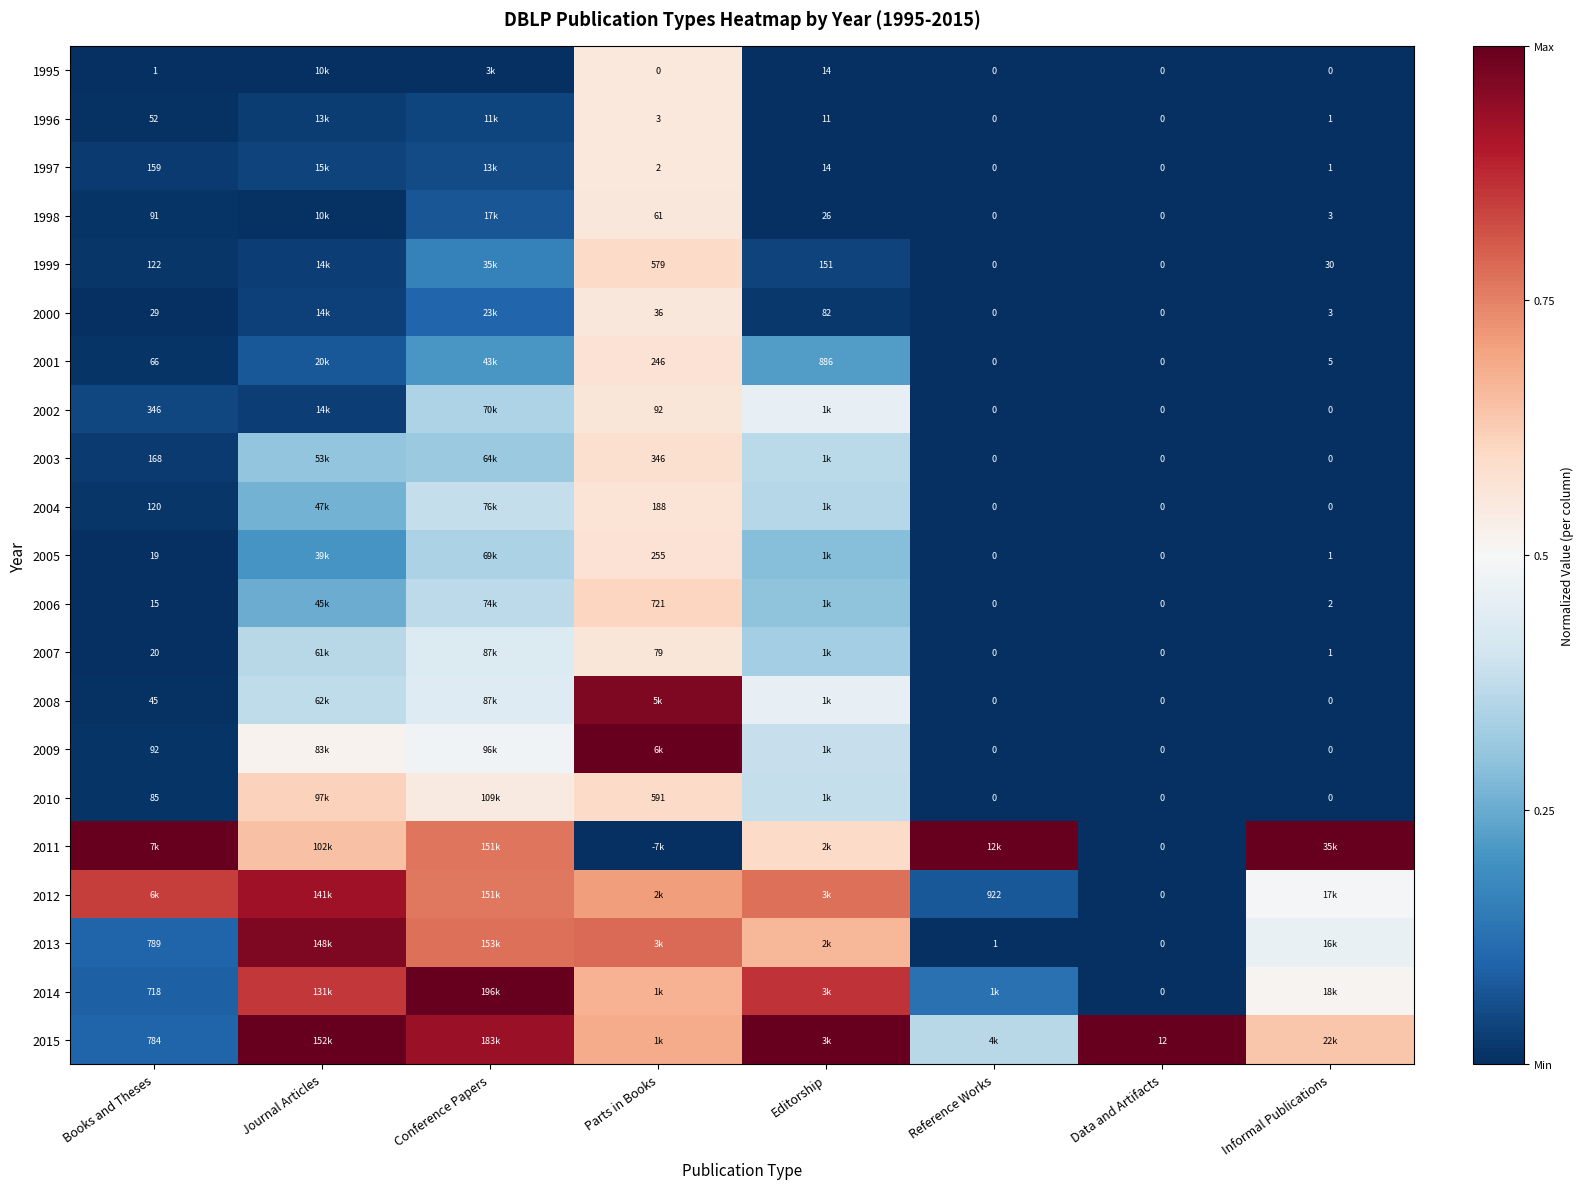

What is the difference between the maximum and minimum values in the 2013 series?

1.0